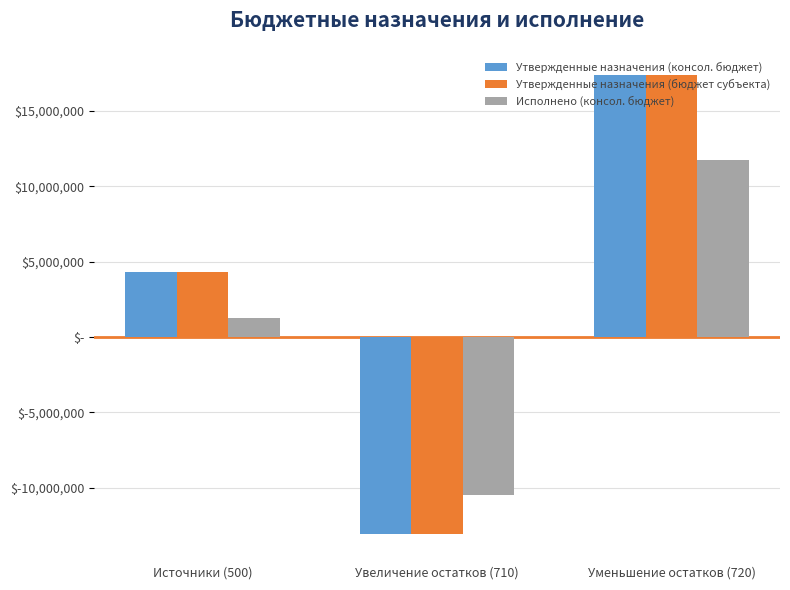

Is the value of Утвержденные назначения (консол. бюджет) at Увеличение остатков (710) greater than the value of Исполнено (консол. бюджет) at Источники (500)?

No